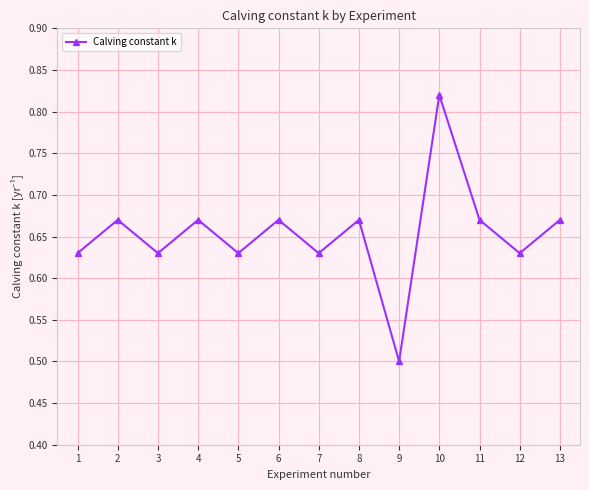

At which category does the chart reach its peak across all series?

10